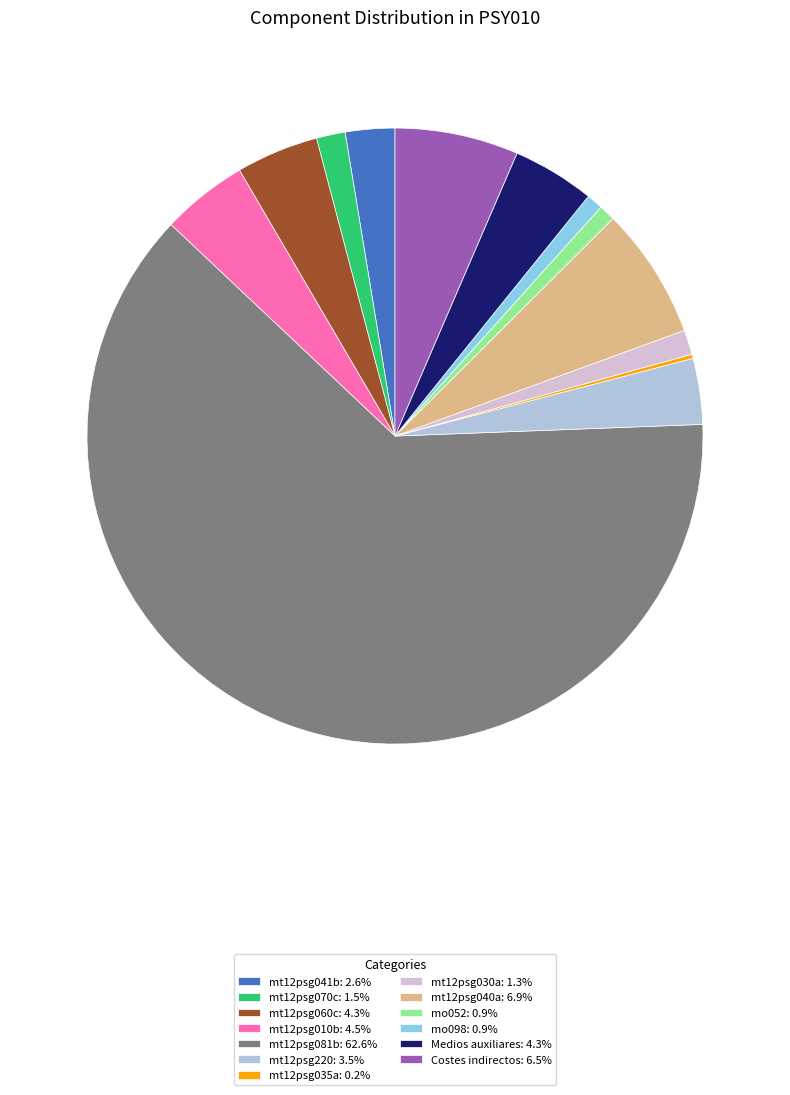

What is the ratio of the value at Costes indirectos: 6.5% to the value at mt12psg010b: 4.5%?

1.4